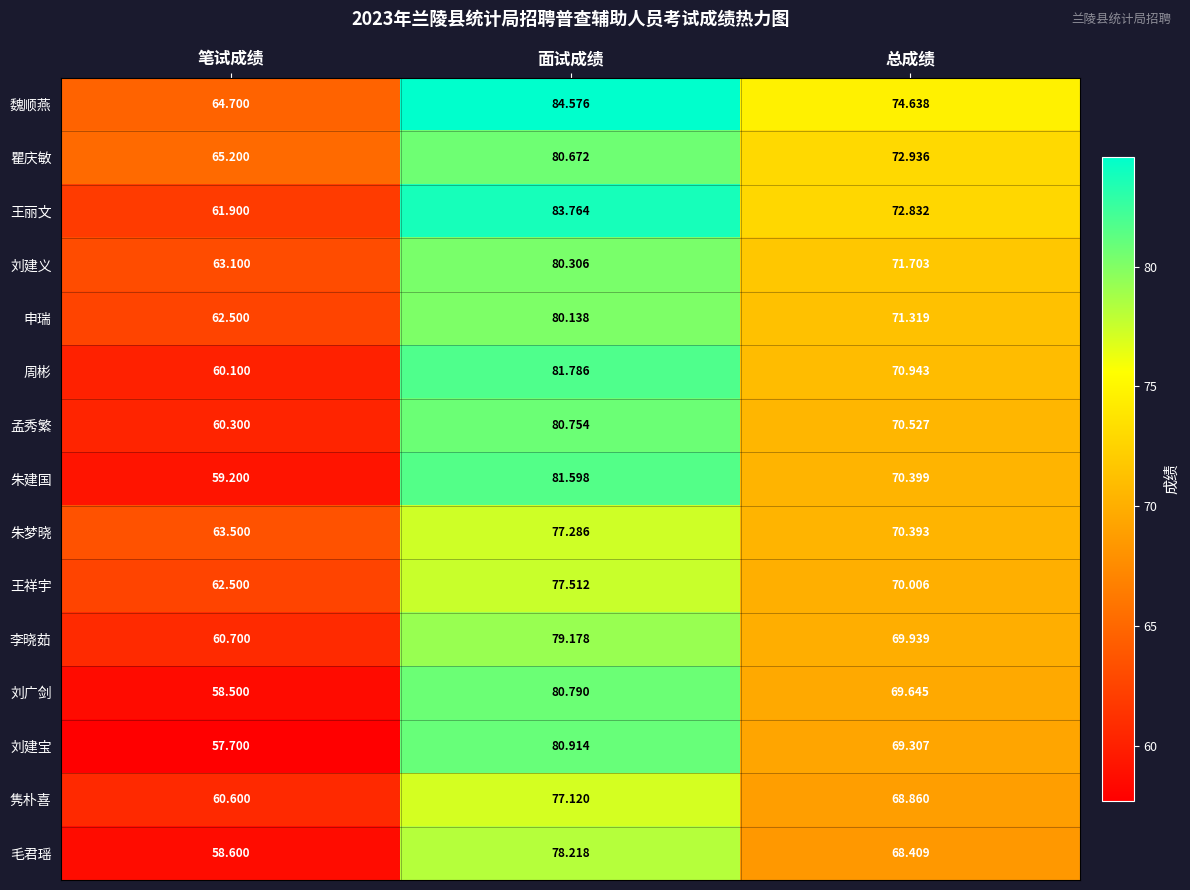

Rank the series by their maximum value, from lowest to highest.

隽朴喜, 朱梦晓, 王祥宇, 毛君瑶, 李晓茹, 申瑞, 刘建义, 瞿庆敏, 孟秀繁, 刘广剑, 刘建宝, 朱建国, 周彬, 王丽文, 魏顺燕